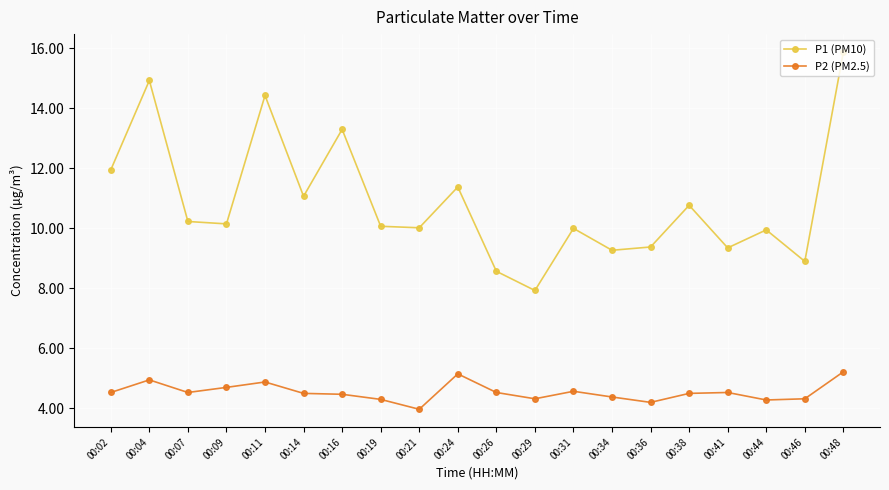

Which series has the widest spread of values?

P1 (PM10)